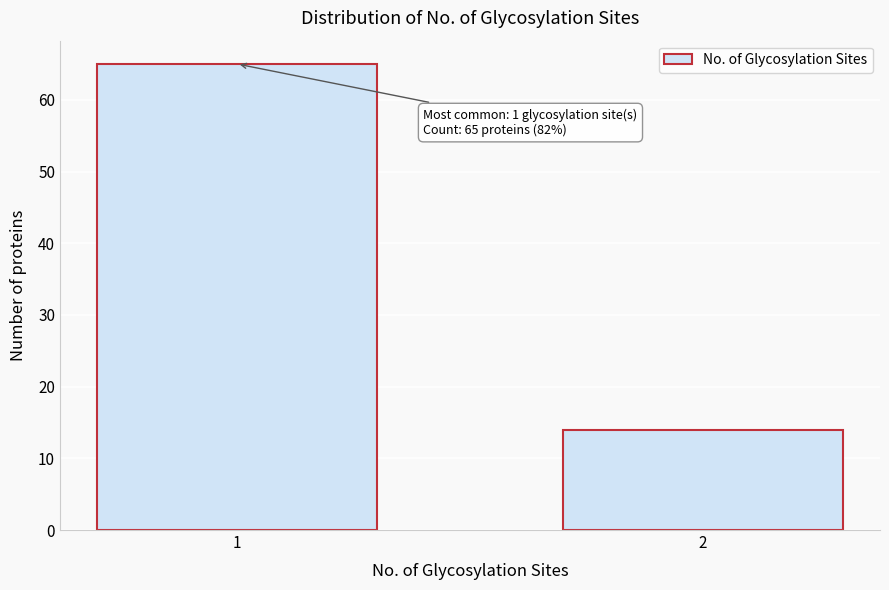

Reading right to left, transcribe all the data shown in this chart.

2=14	1=65